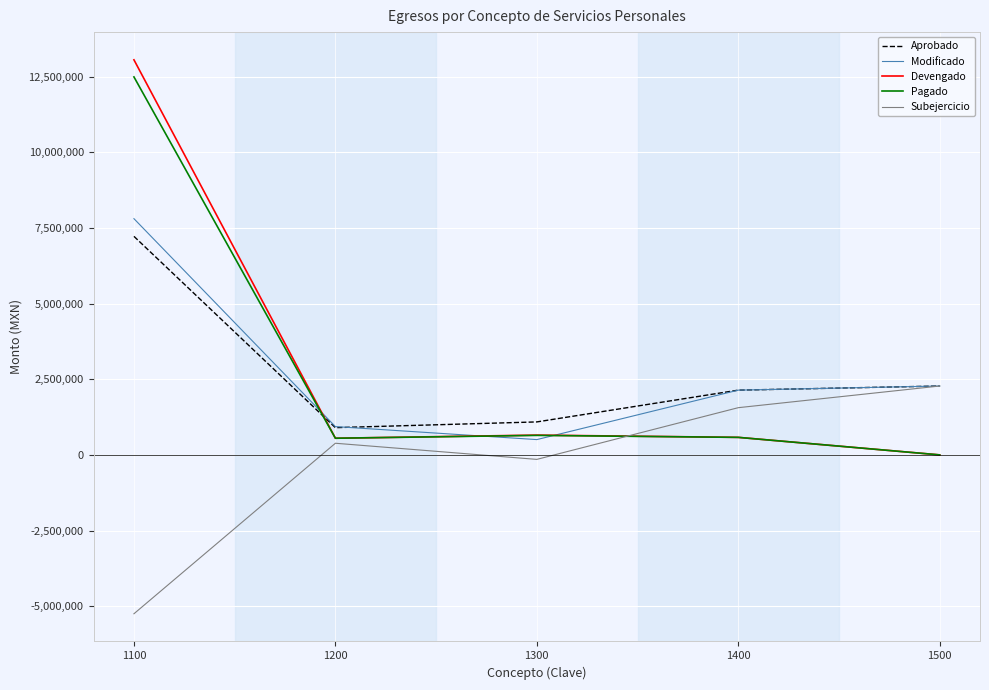

The value of Pagado at 1400 is 579152.7. True or false?

True